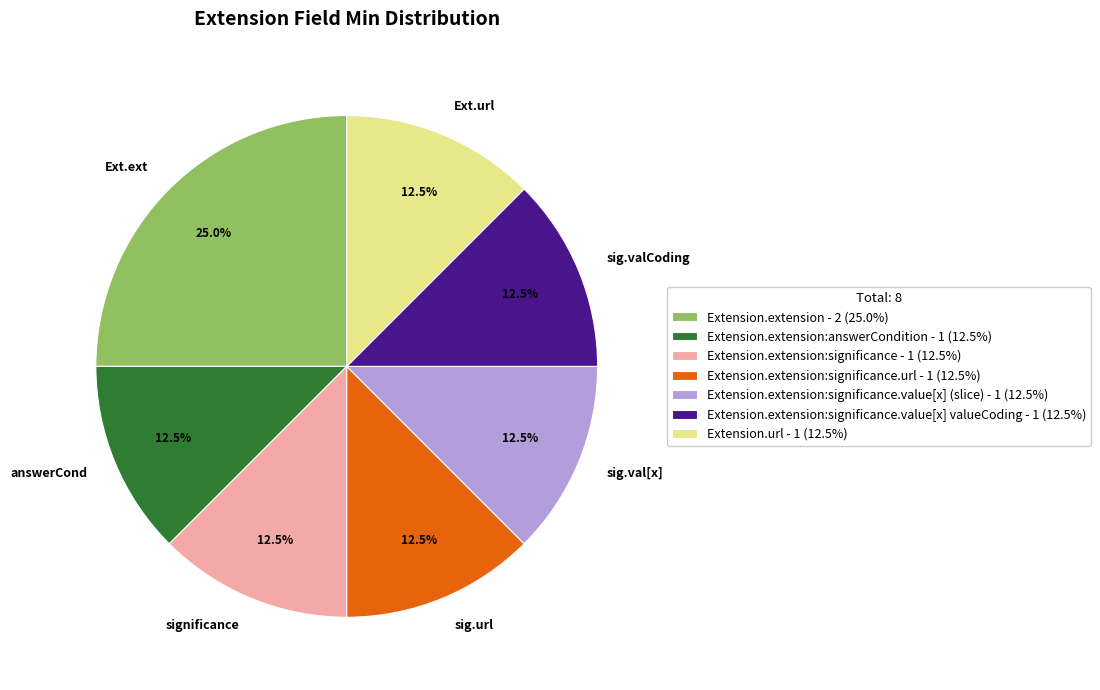

Is the sum of significance and sig.url greater than half?

No